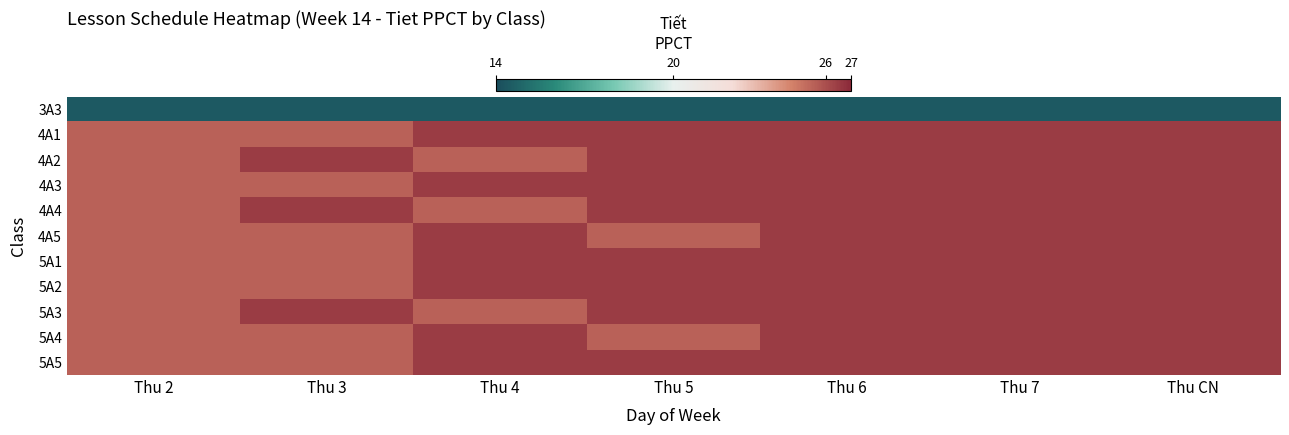

At which category is the sum across all series the highest?

Thu 6